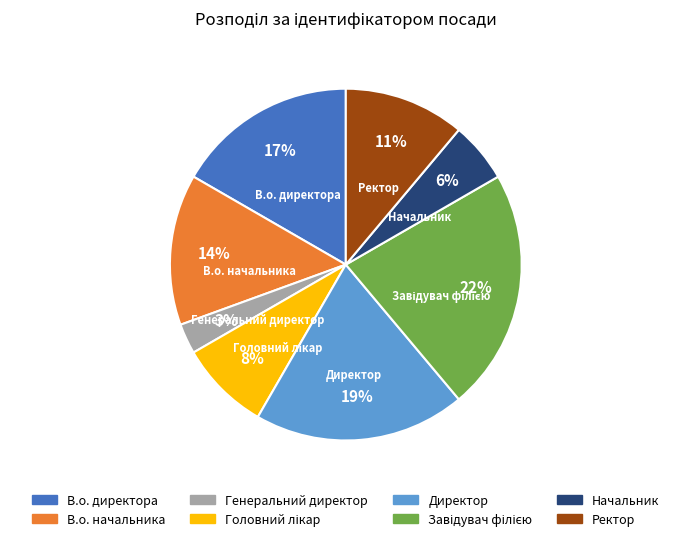

Which has a higher value, Начальник or Ректор?

Ректор